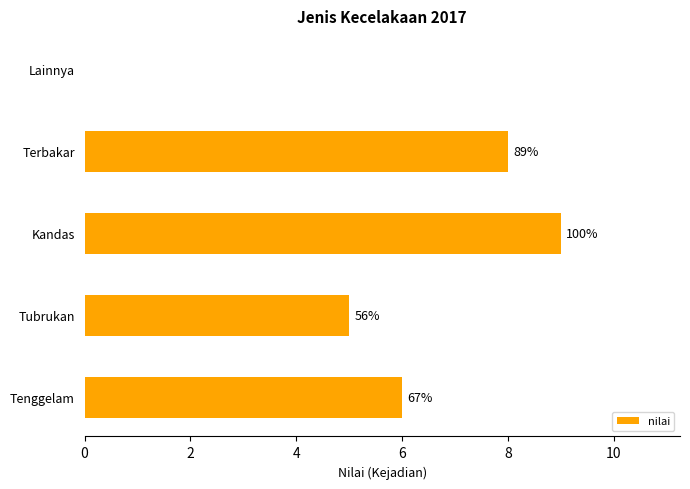

Are the bars horizontal?

Yes